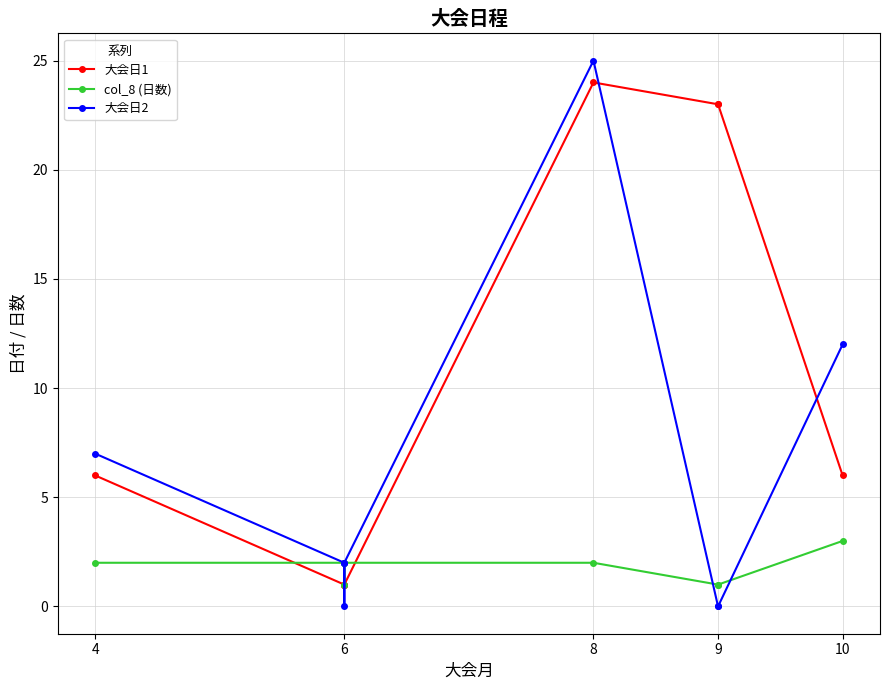

True or false: 大会日2 and 大会日1 cross at least once.

True